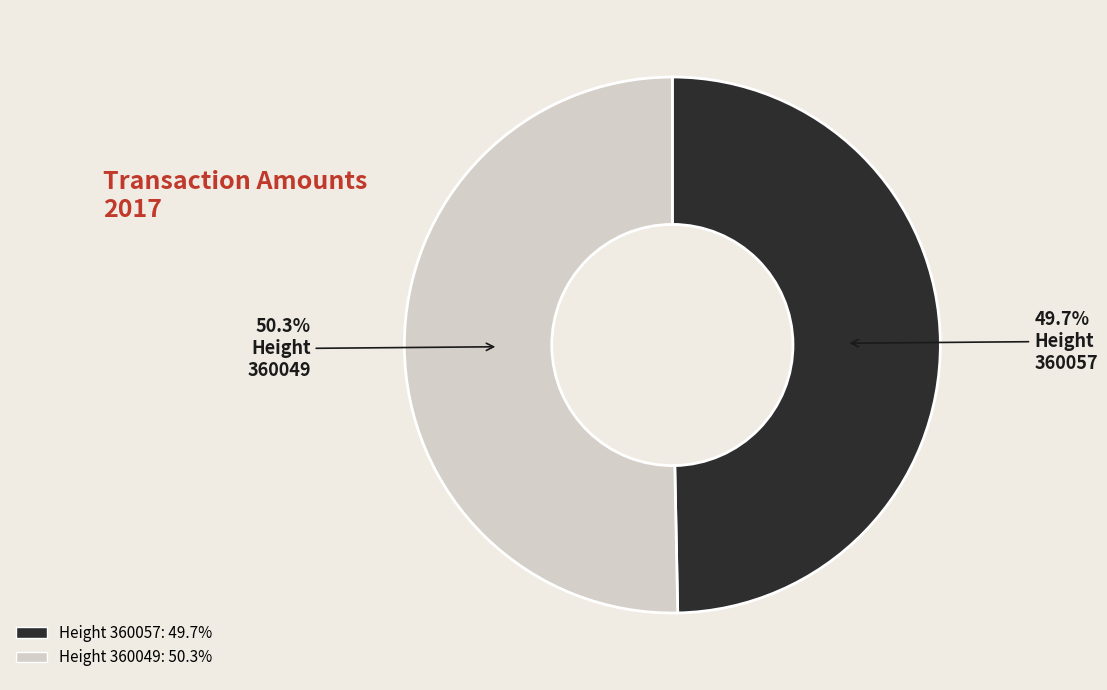

What percentage do Height 360049: 50.3% and Height 360057: 49.7% together represent?

100.0%